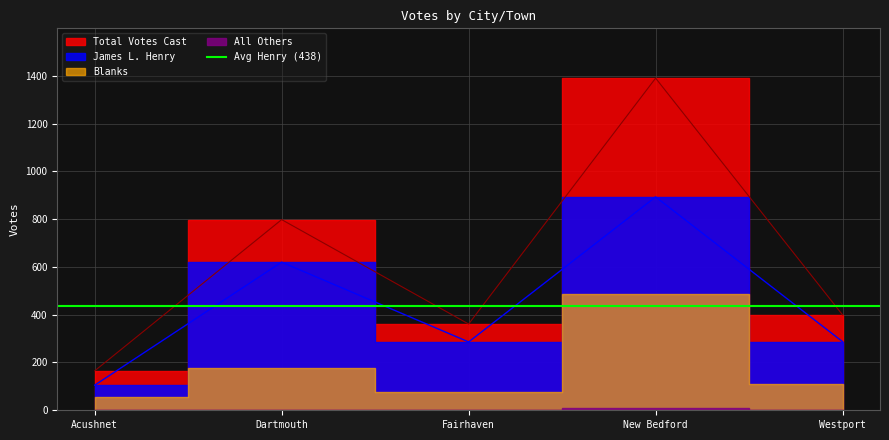

How many categories are shown in the chart?

5